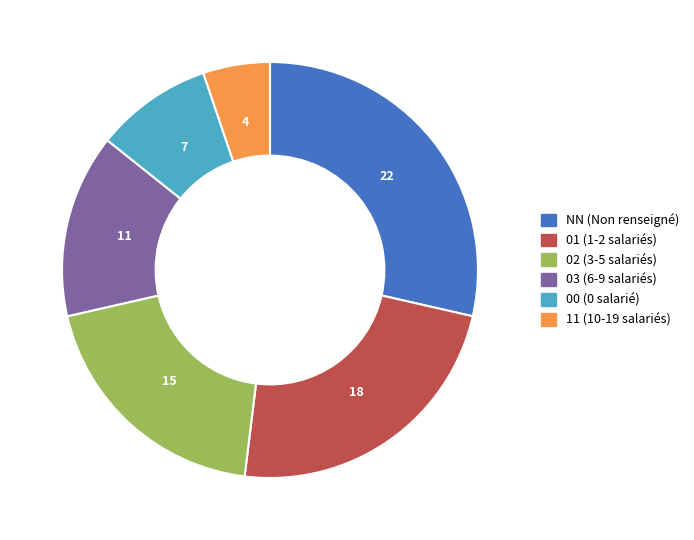

Combined, do 02 and 01 account for over 50%?

No